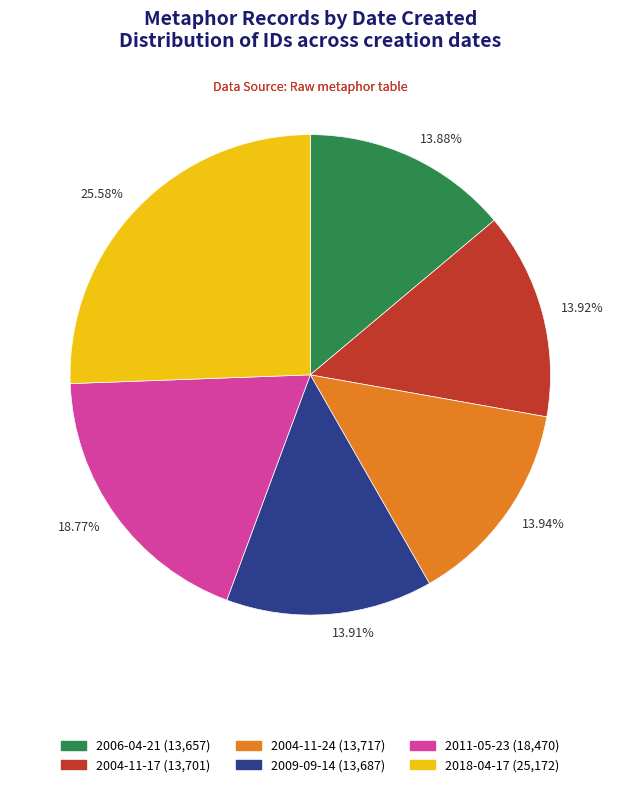

Count the number of slices in the pie.

6